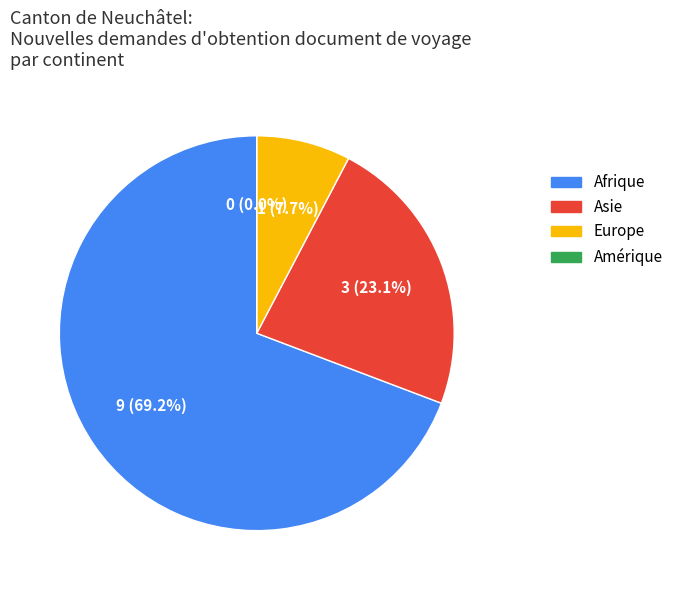

Is it true that Europe is 8% of the pie?

True